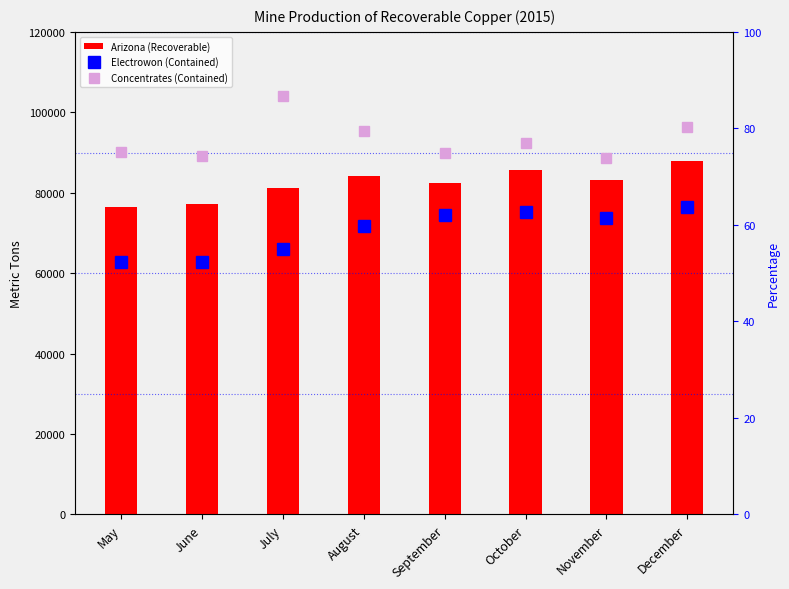

Which category has the highest value in the Electrowon (Contained) series?

December